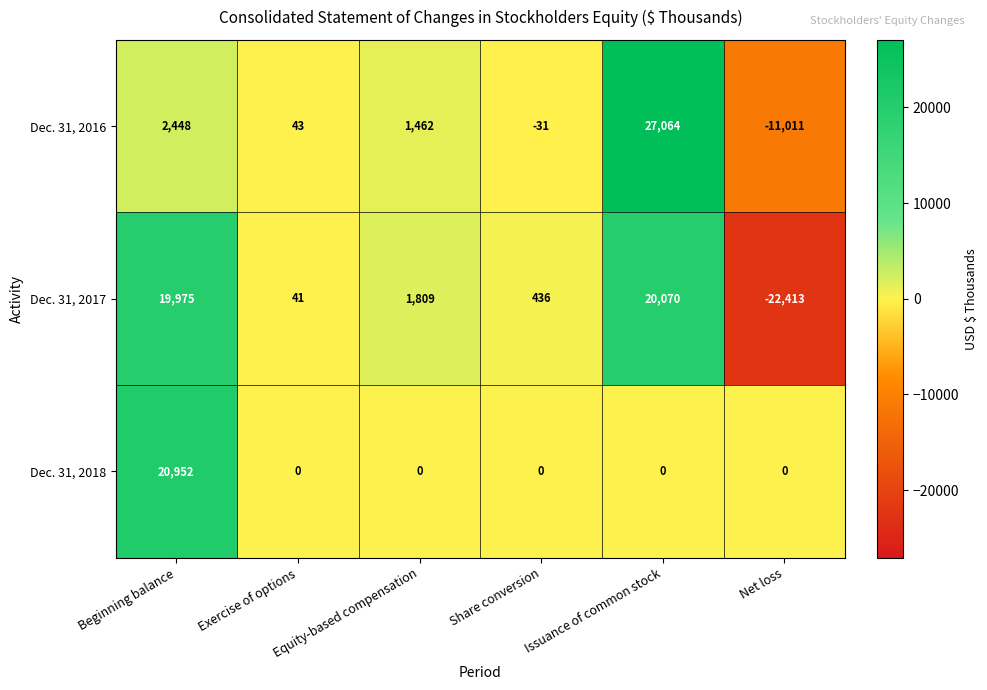

Which series has the largest total across all categories?

Dec. 31, 2018